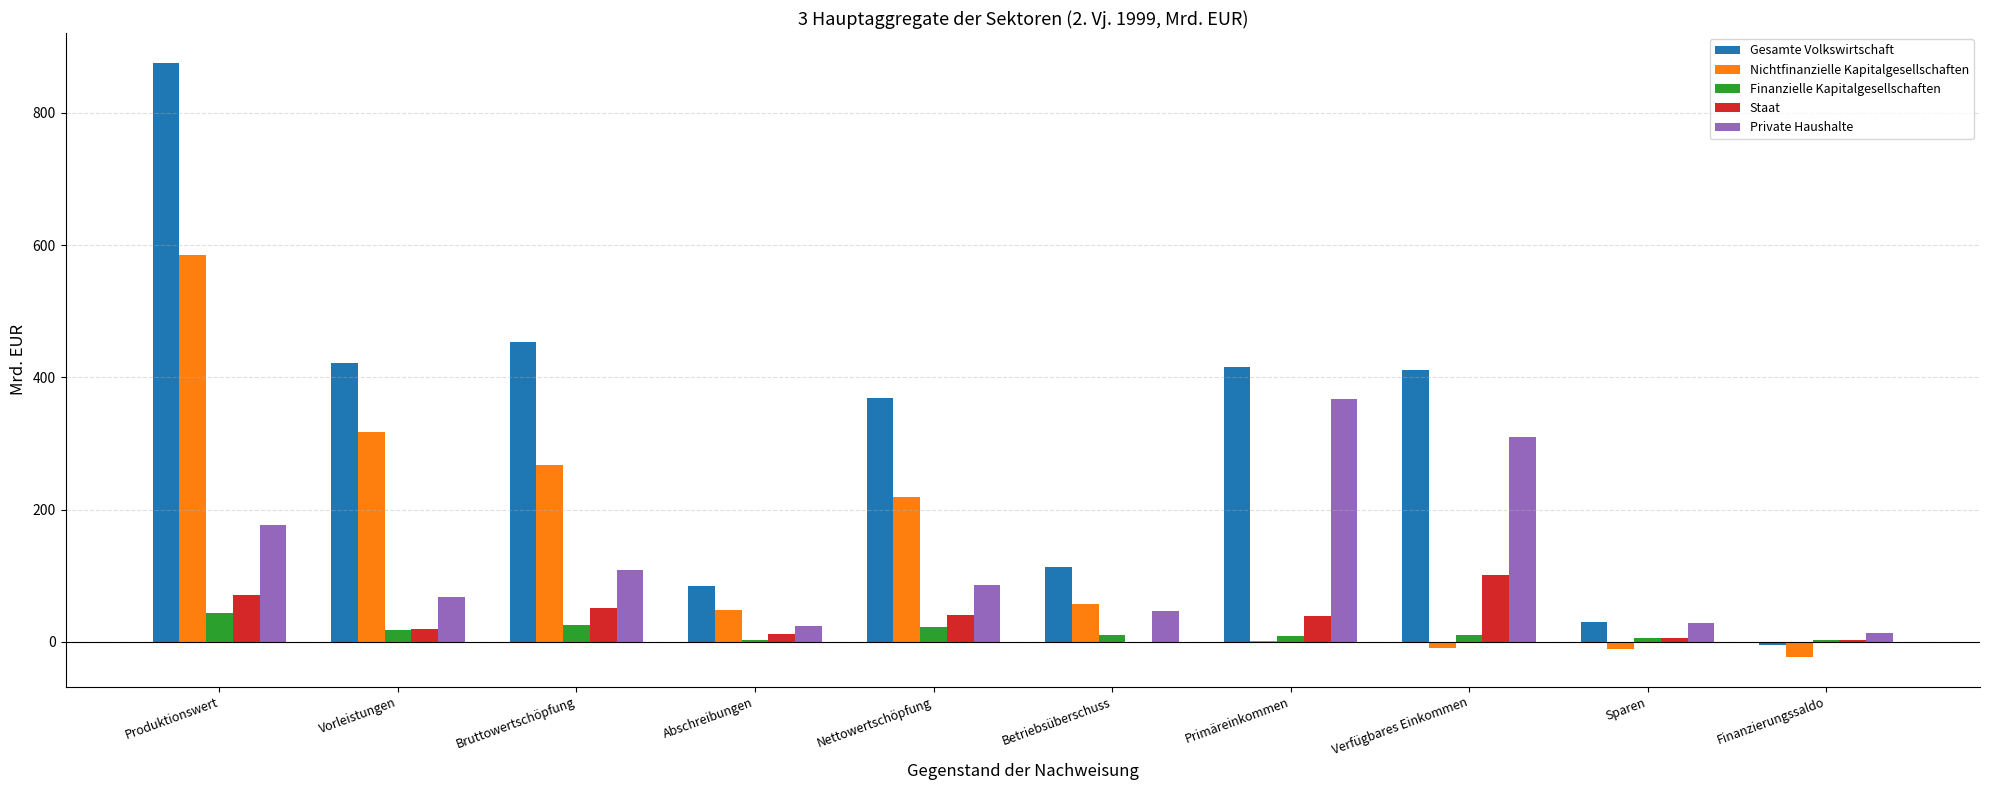

Which series has the largest total across all categories?

Gesamte Volkswirtschaft